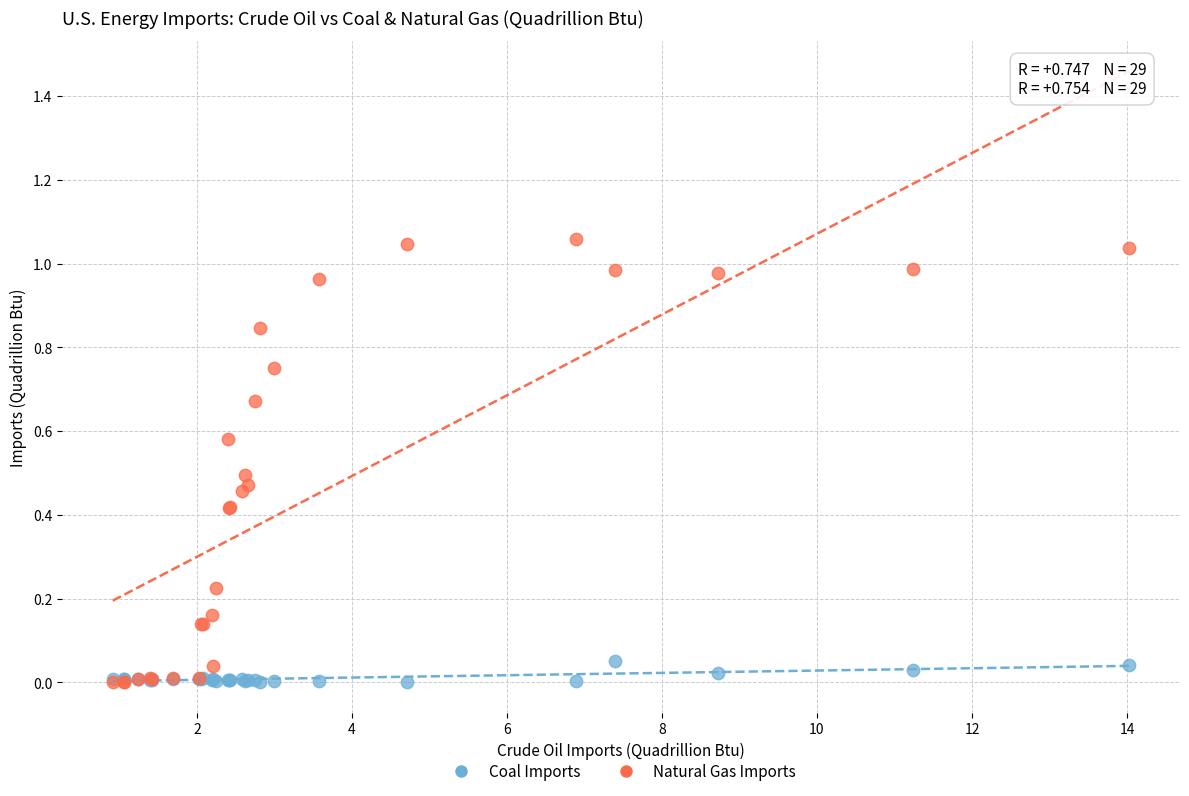

What are all the series names shown in the legend?

Coal Imports, Natural Gas Imports